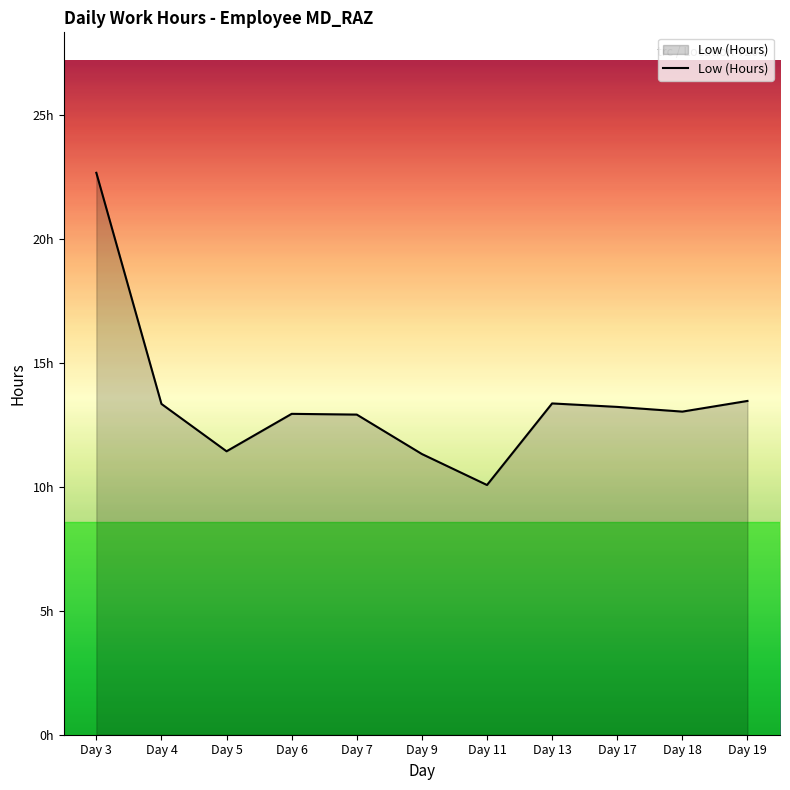

What is the difference between the values at Day 7 and Day 9?

1.6